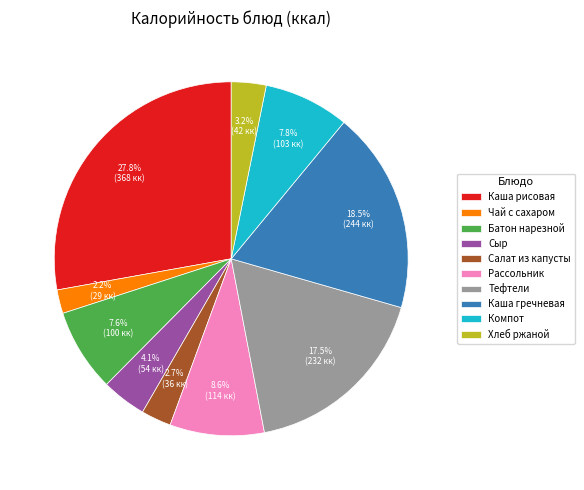

Which category has the biggest portion of the pie?

Каша рисовая